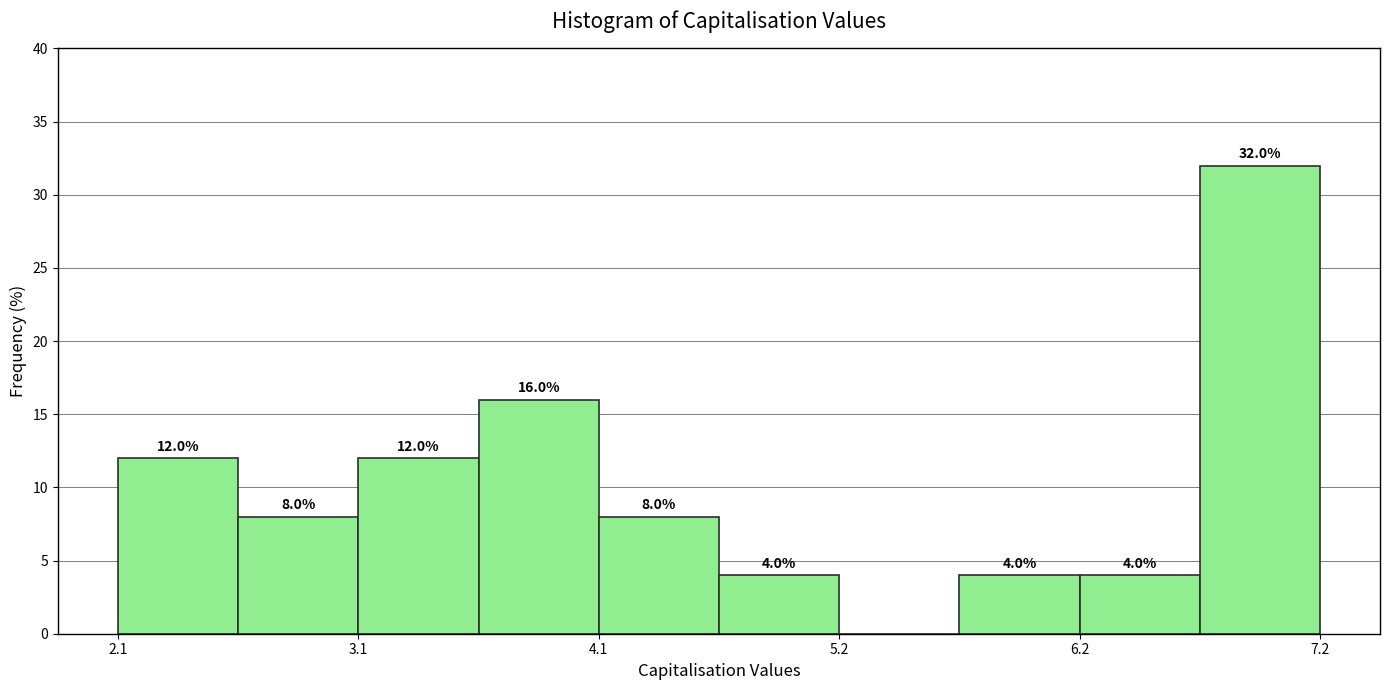

Around what value on the x-axis is the tallest bar? Give the approximate position of its centre, as read against the axis.

7.0